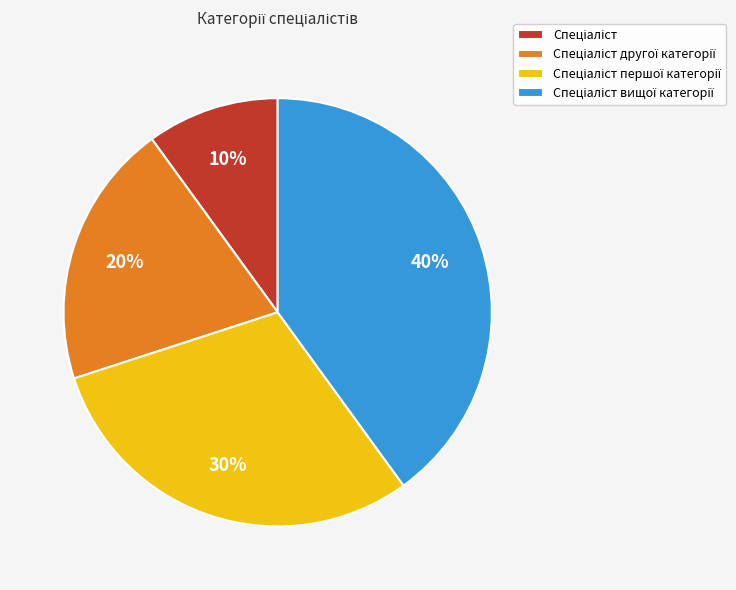

Does any single category account for the majority?

No